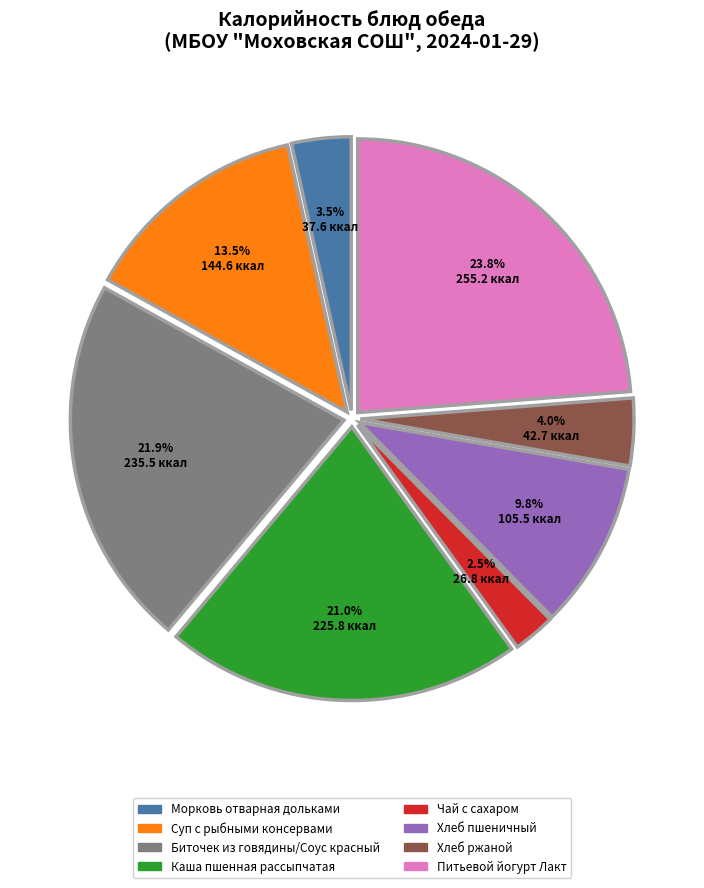

Do Хлеб пшеничный and Чай с сахаром together represent more than half of the pie?

No